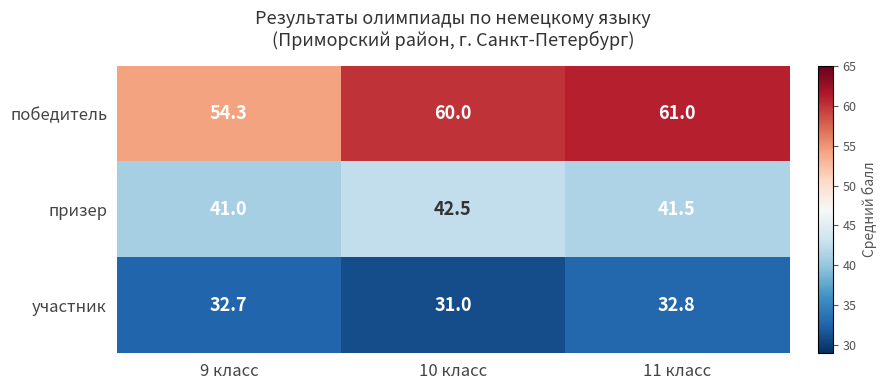

Between 9 класс and 11 класс, which series saw the biggest shift?

победитель